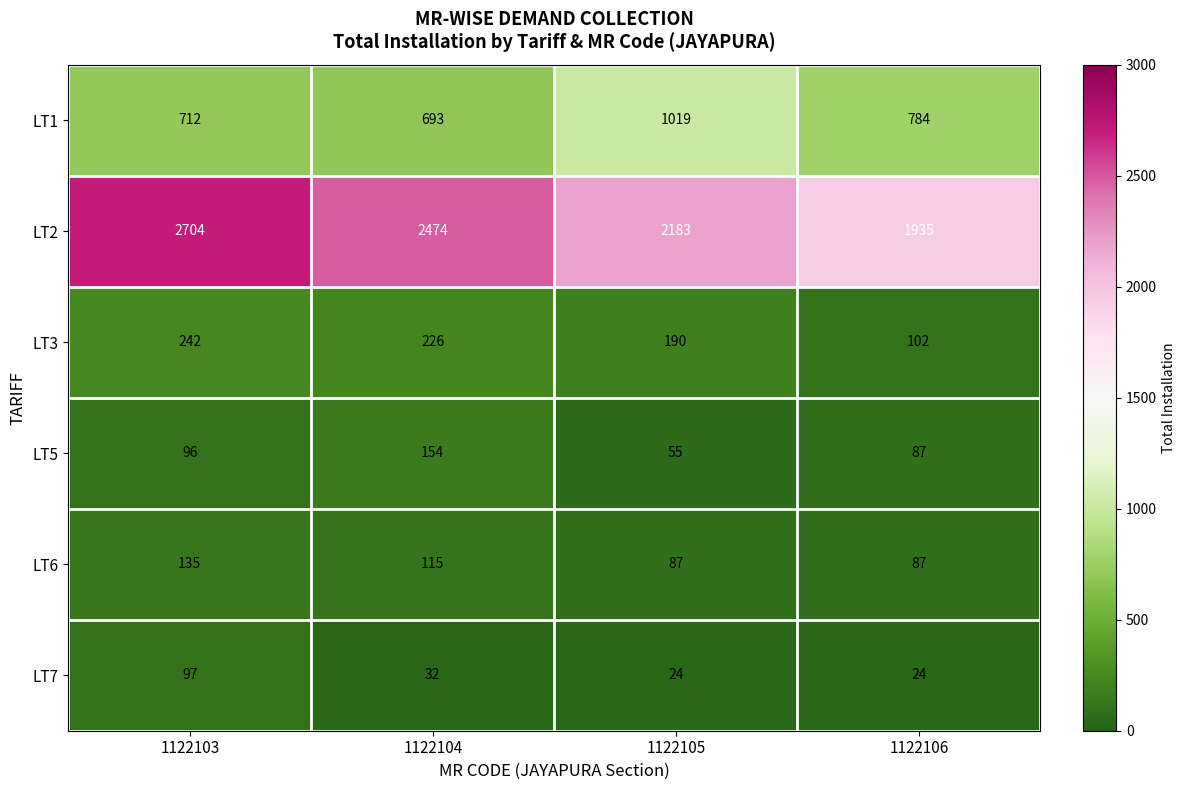

How many LT2 values are between 2183 and 2704?

3